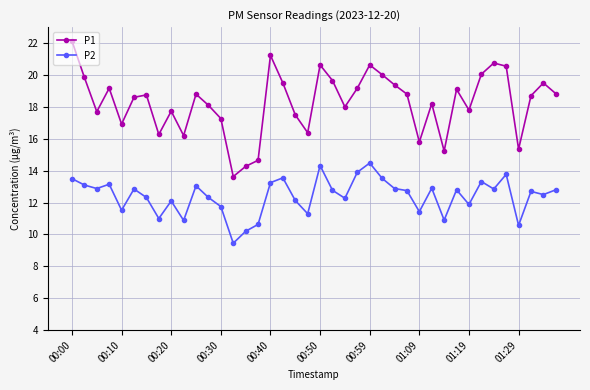

True or false: P1 has more than 0 points higher than both neighbors.

True